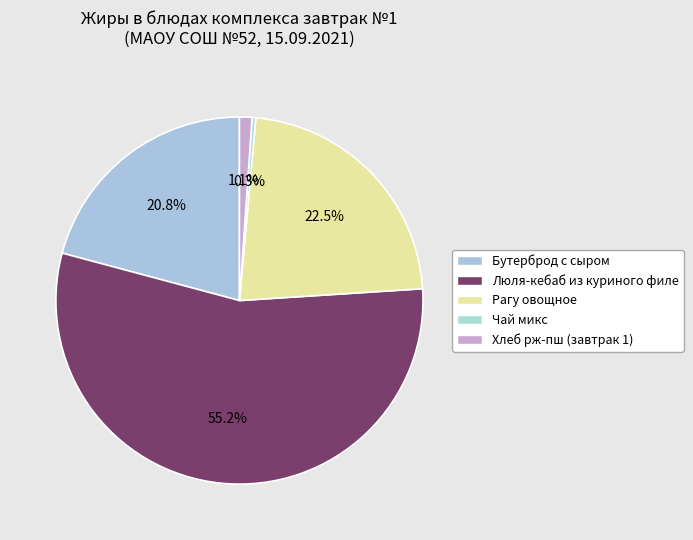

How many segments does this pie chart have?

5